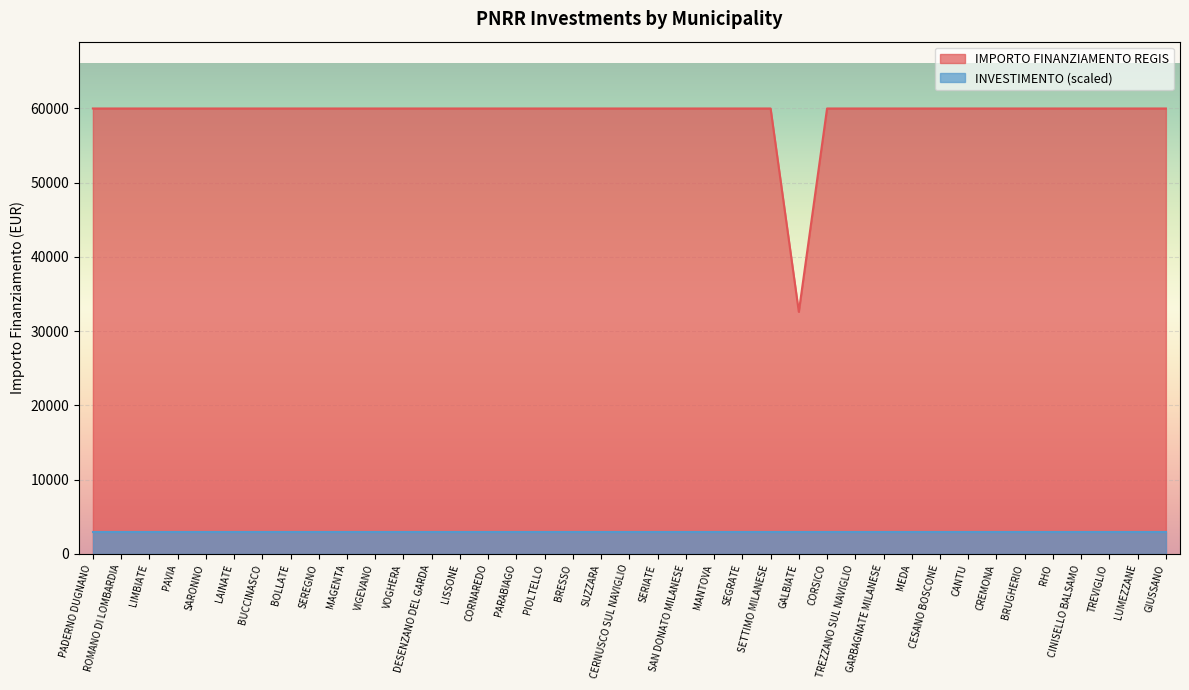

What is the ratio of the value at MANTOVA to the value at SETTIMO MILANESE?

1.0